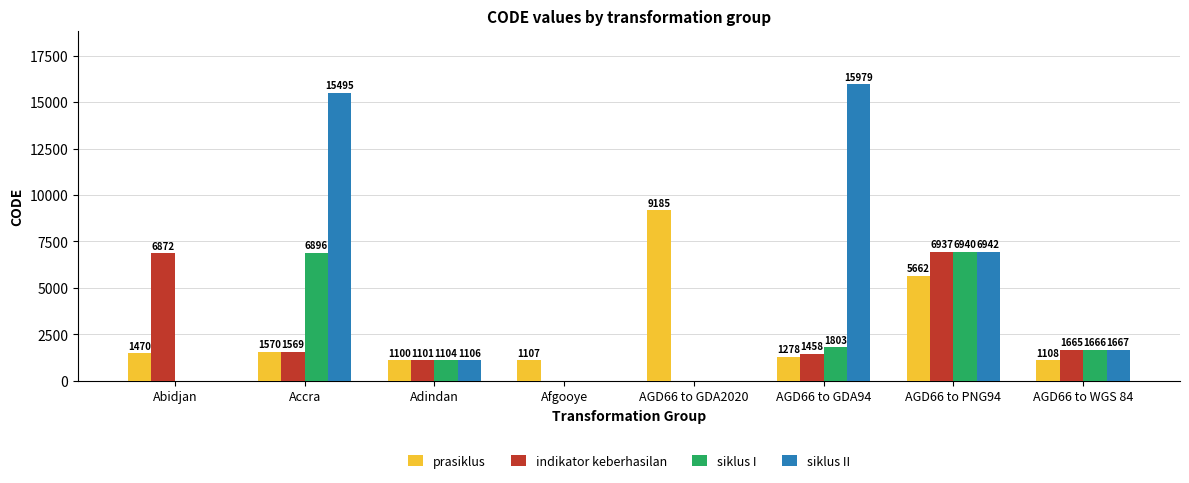

At which category is the sum across all series the highest?

AGD66 to PNG94